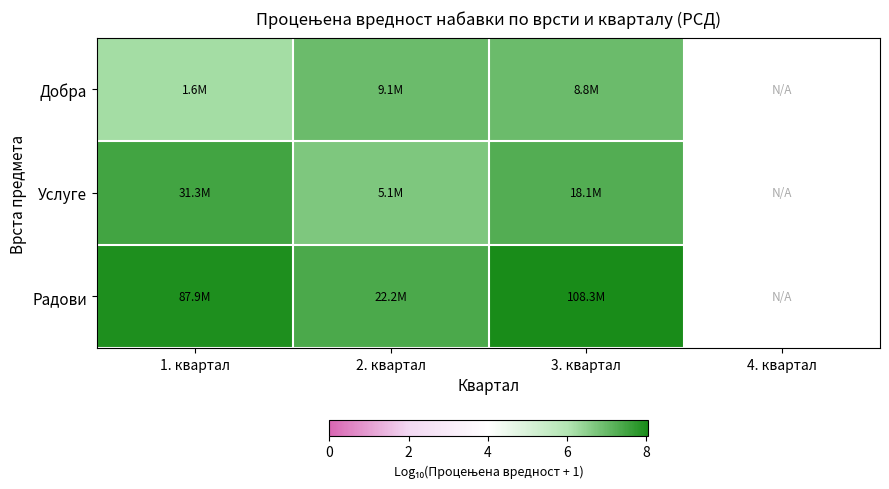

True or false: Услуге has a value of 7.5 at 1. квартал.

True